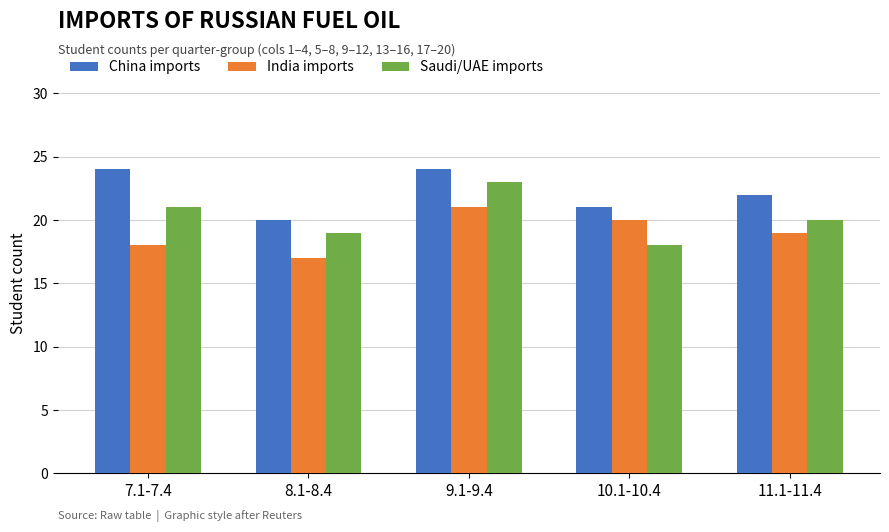

List the series in order of their overall mean, highest first.

China imports, Saudi/UAE imports, India imports